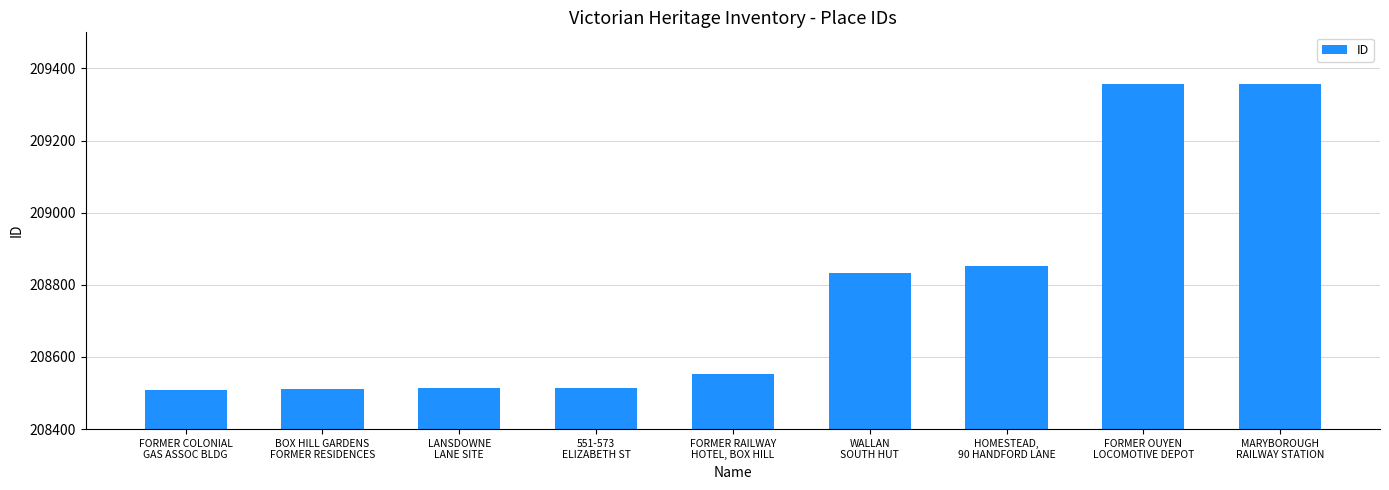

What is the difference between the maximum and second lowest values?

848